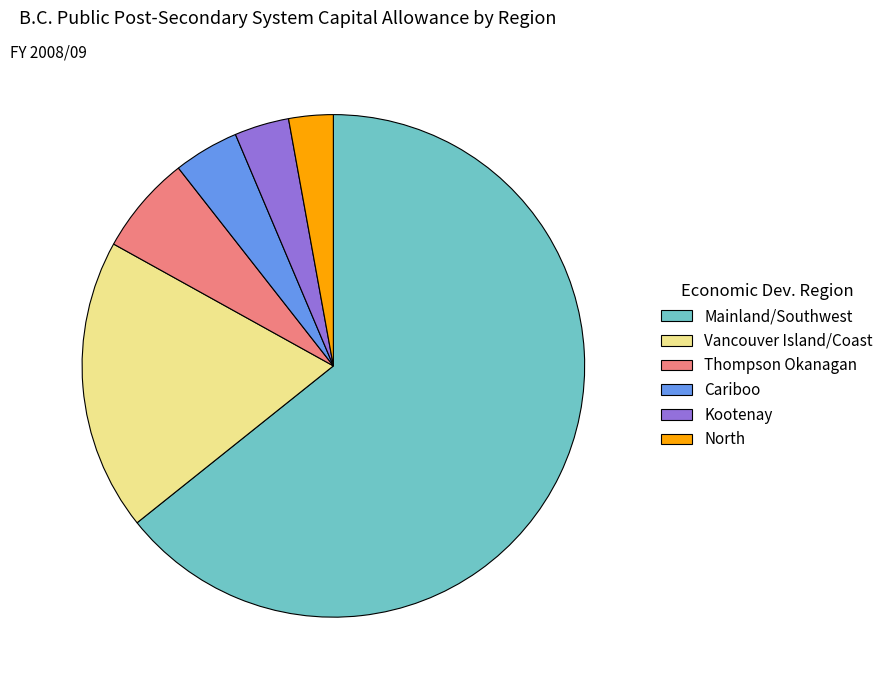

Is the sum of Thompson Okanagan and Mainland/Southwest greater than half?

Yes